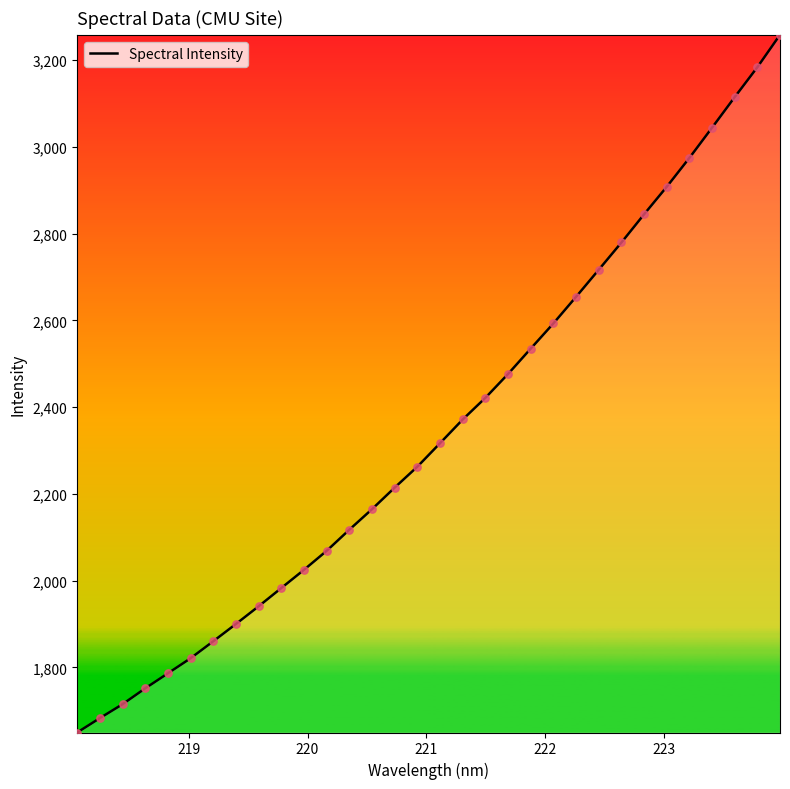

What is the difference between the maximum and minimum values?

1607.9